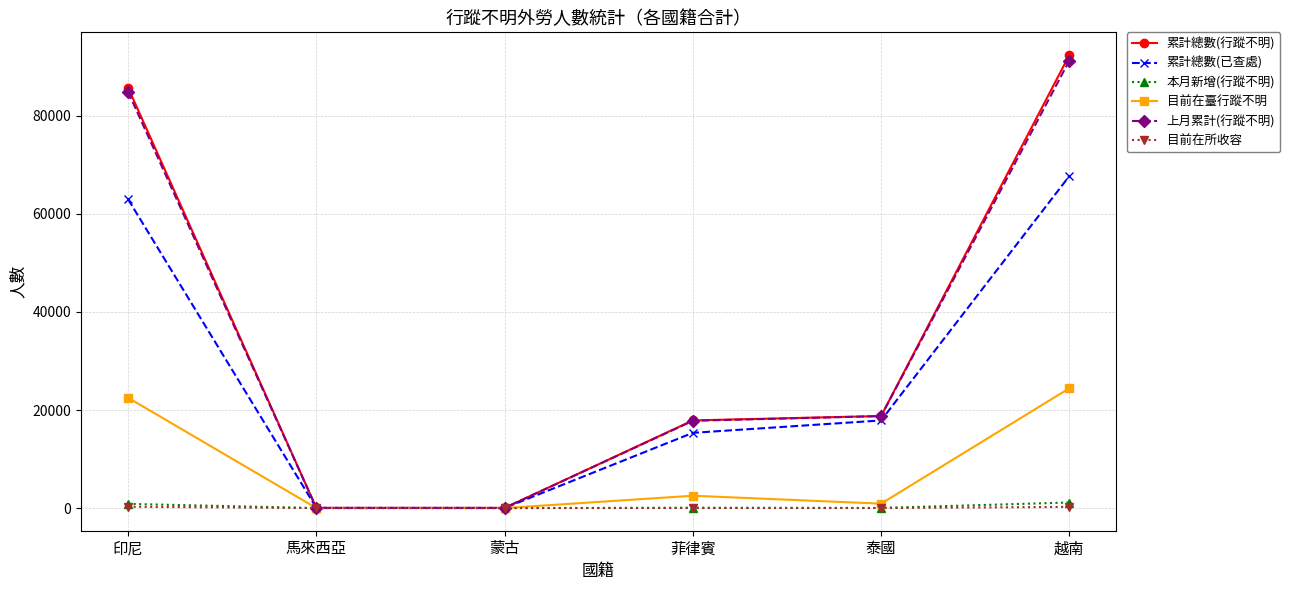

Where is 累計總數(已查處) nearest to the value 33873?

泰國